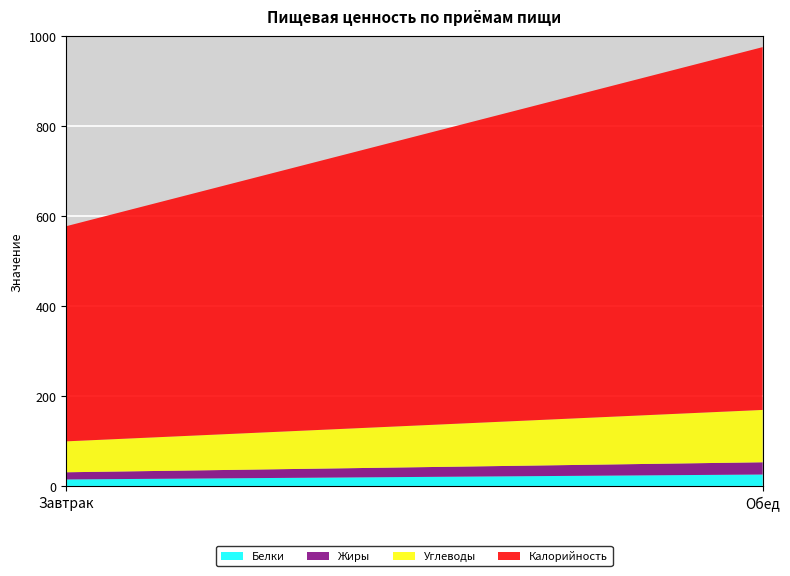

Reading left to right, extract all data points from this chart.

Белки: Завтрак=15.7	Обед=26.6
Жиры: Завтрак=15.9	Обед=27.2
Углеводы: Завтрак=68.7	Обед=116.3
Калорийность: Завтрак=478.0	Обед=806.0